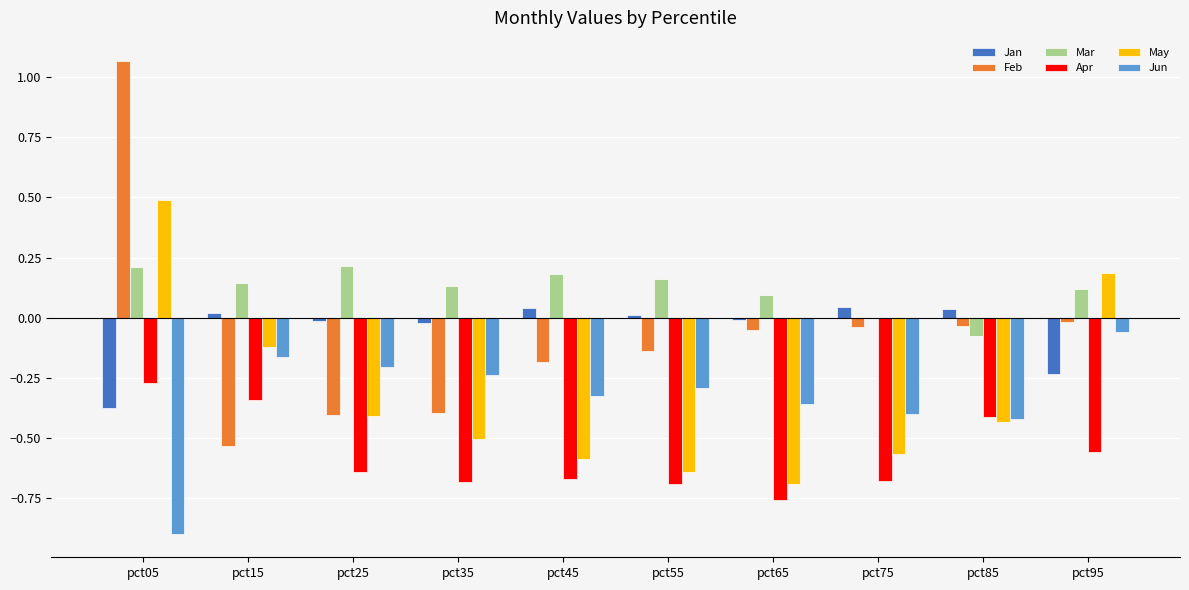

What is the spread (max minus min) of values at pct45?

0.9